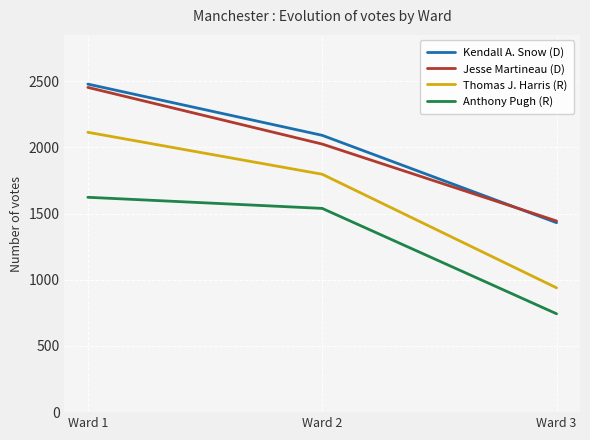

What is the difference between the Kendall A. Snow (D) values at Ward 2 and Ward 3?

660